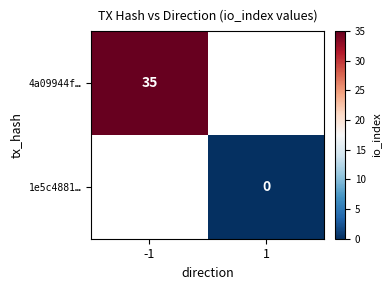

The 4a09944f… series shows 35 at -1. True or false?

True